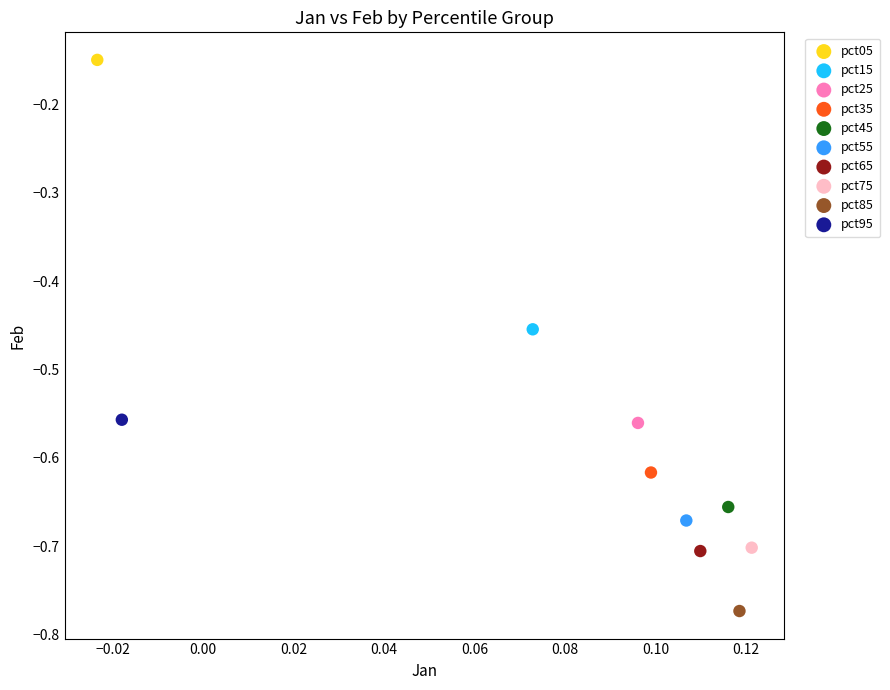

What are all the series names shown in the legend?

pct05, pct15, pct25, pct35, pct45, pct55, pct65, pct75, pct85, pct95